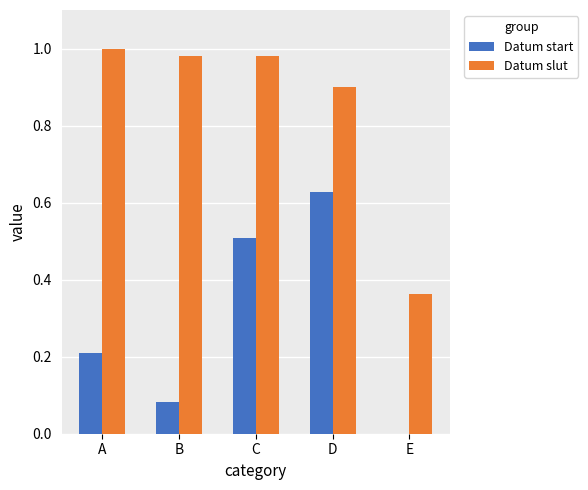

Is the value of Datum slut at A greater than the value of Datum start at E?

Yes